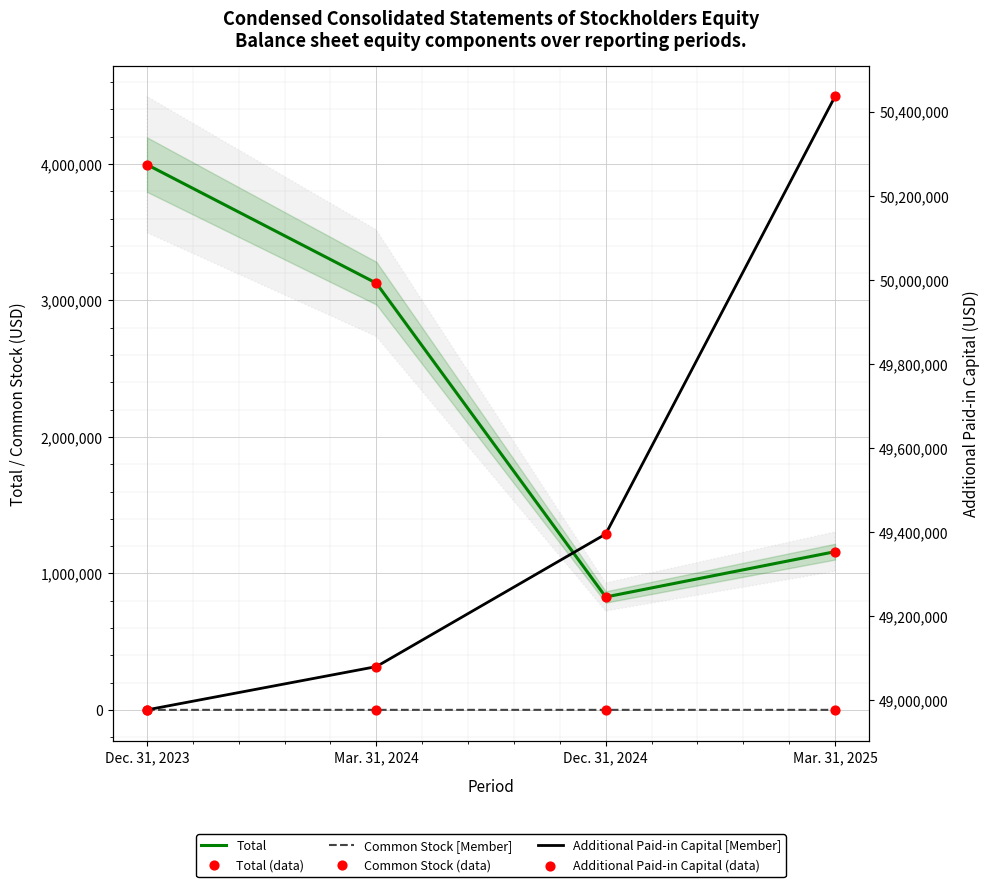

Which series reaches the minimum Y coordinate?

Common Stock [Member]